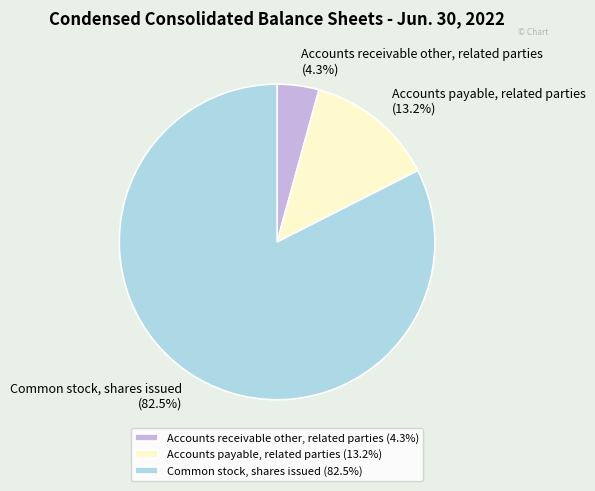

How many slices are in this pie chart?

3